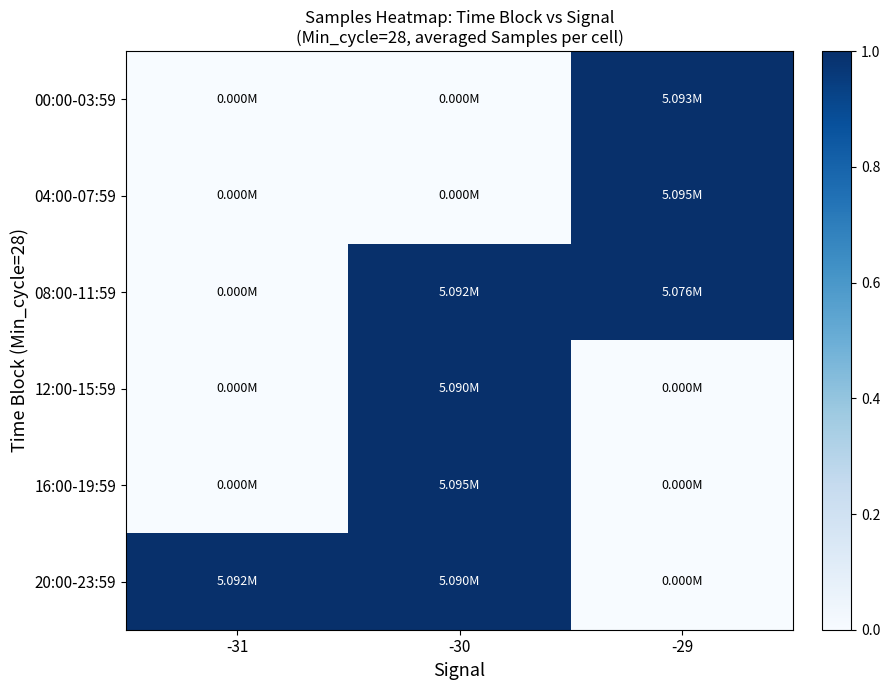

Reading left to right, what are all the values shown in this chart?

00:00-03:59: -31=0.0	-30=0.0	-29=1.0
04:00-07:59: -31=0.0	-30=0.0	-29=1.0
08:00-11:59: -31=0.0	-30=1.0	-29=1.0
12:00-15:59: -31=0.0	-30=1.0	-29=0.0
16:00-19:59: -31=0.0	-30=1.0	-29=0.0
20:00-23:59: -31=1.0	-30=1.0	-29=0.0